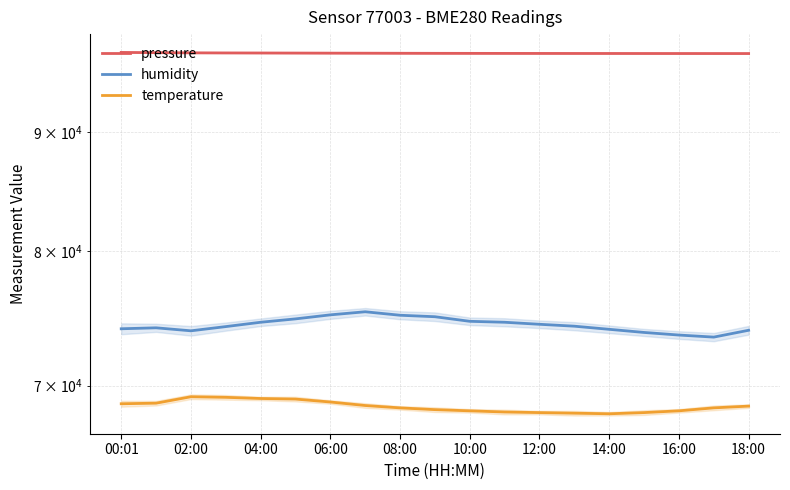

How many series are shown in this chart?

3